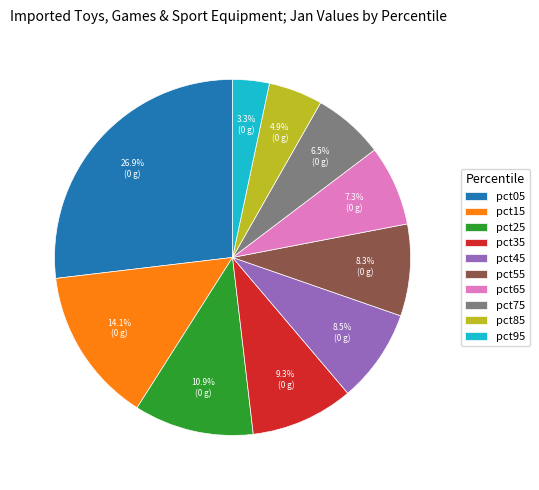

Does pct35 represent more than half of the total?

No